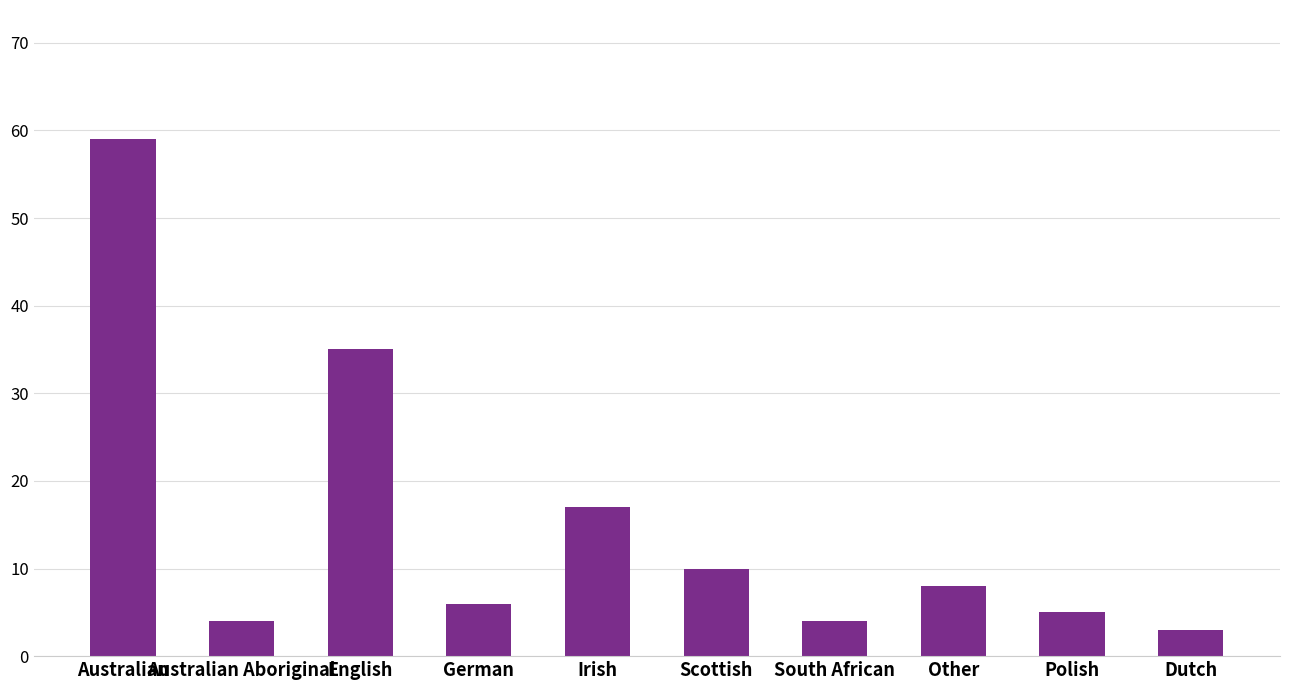

The value at German is 6. True or false?

True